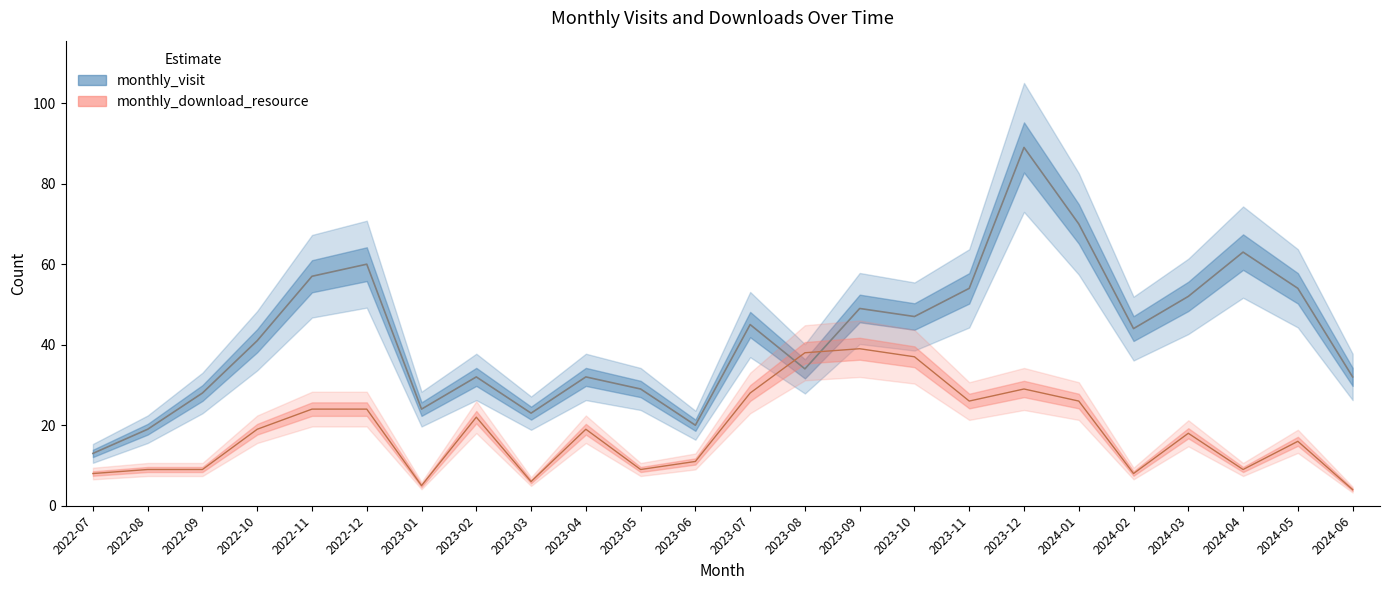

Rank the categories by monthly_download_resource value from highest to lowest.

2023-09, 2023-08, 2023-10, 2023-12, 2023-07, 2023-11, 2024-01, 2022-11, 2022-12, 2023-02, 2022-10, 2023-04, 2024-03, 2024-05, 2023-06, 2022-08, 2022-09, 2023-05, 2024-04, 2022-07, 2024-02, 2023-03, 2023-01, 2024-06